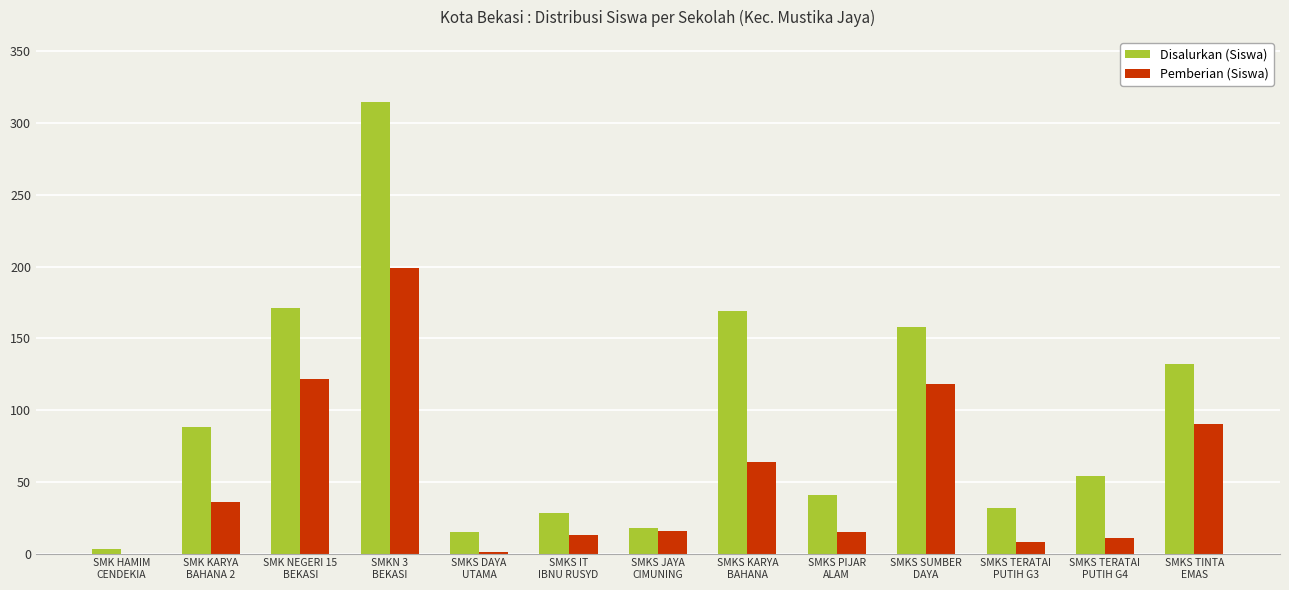

What is the sum of all Disalurkan (Siswa) values?

1224